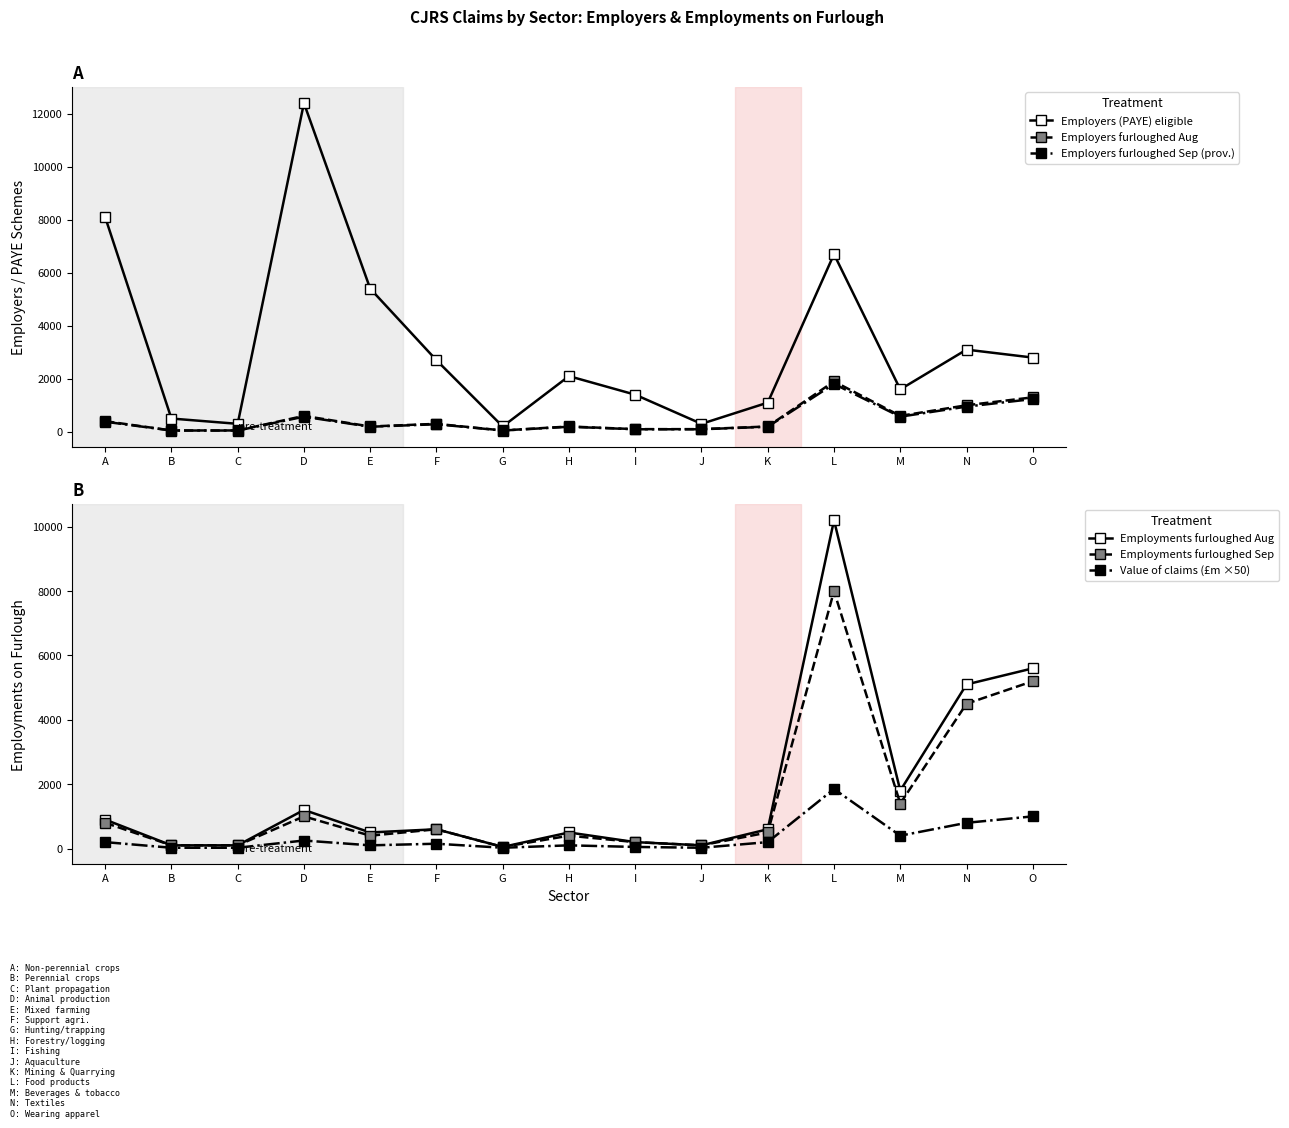

The Employers furloughed Sep (prov.) series shows 285.0 at F. True or false?

True